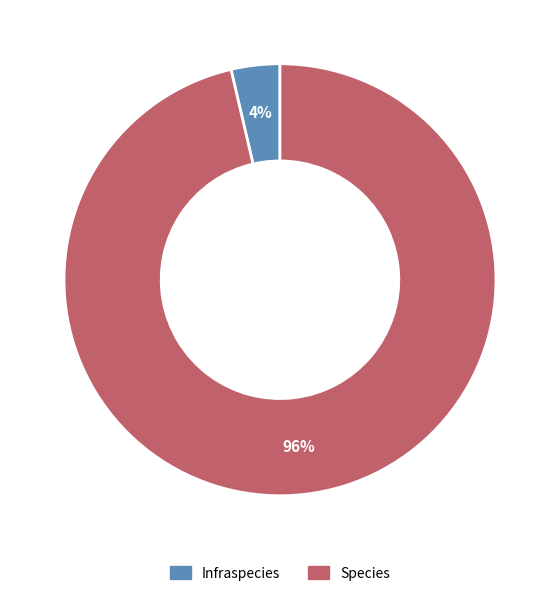

To the nearest percent, what is the average slice percentage?

50%